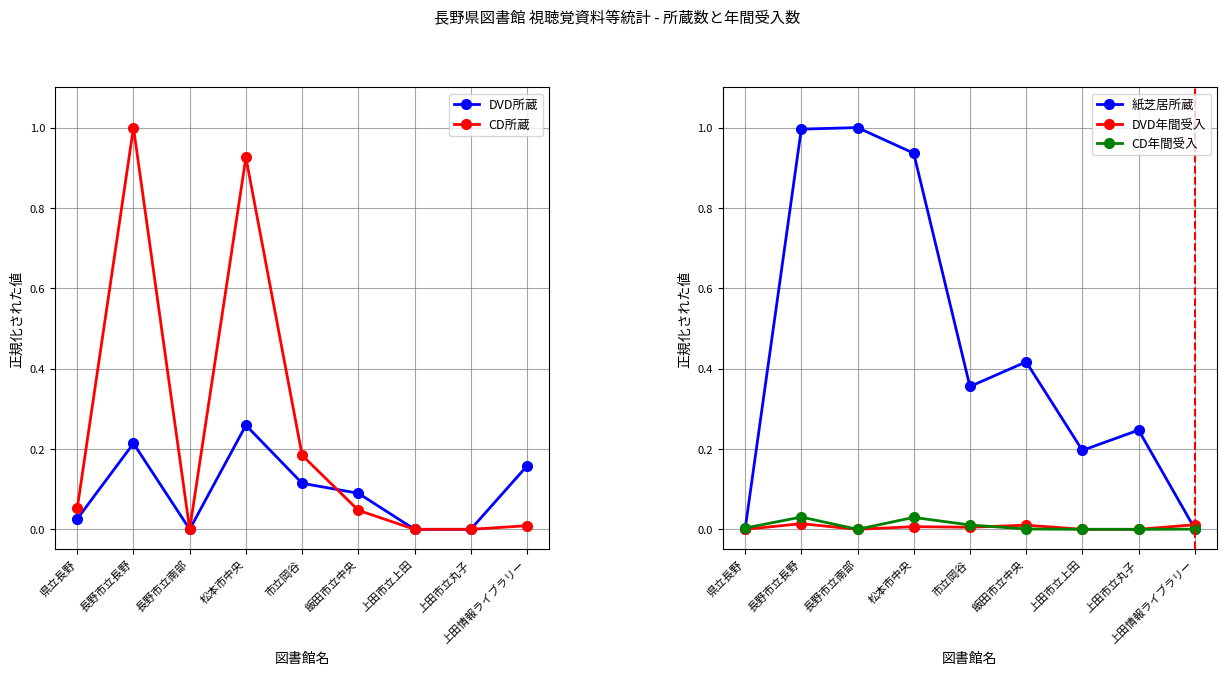

What is the label of the 3rd point from the left?

長野市立南部